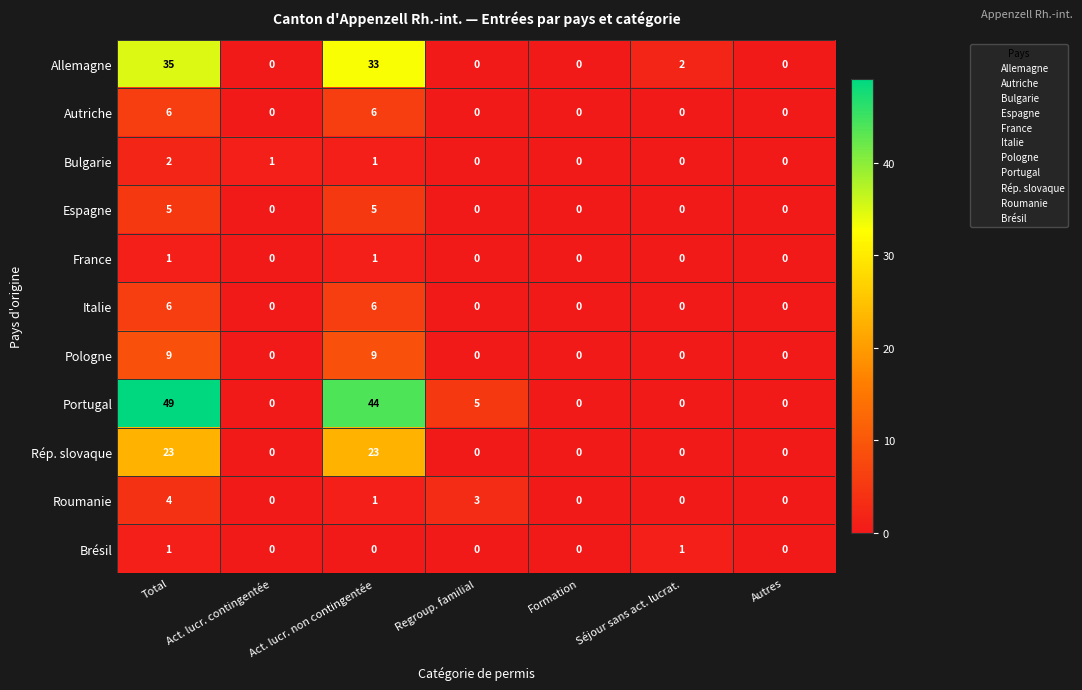

What is the difference between the Rép. slovaque values at Regroup. familial and Act. lucr. non contingentée?

23